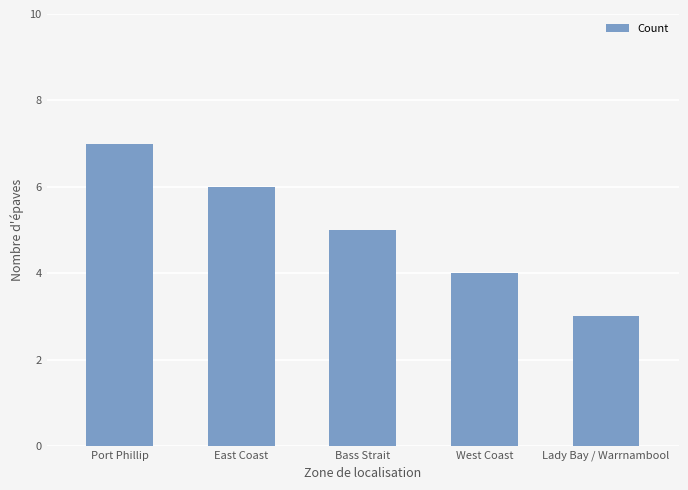

The value at Bass Strait is 5. True or false?

True